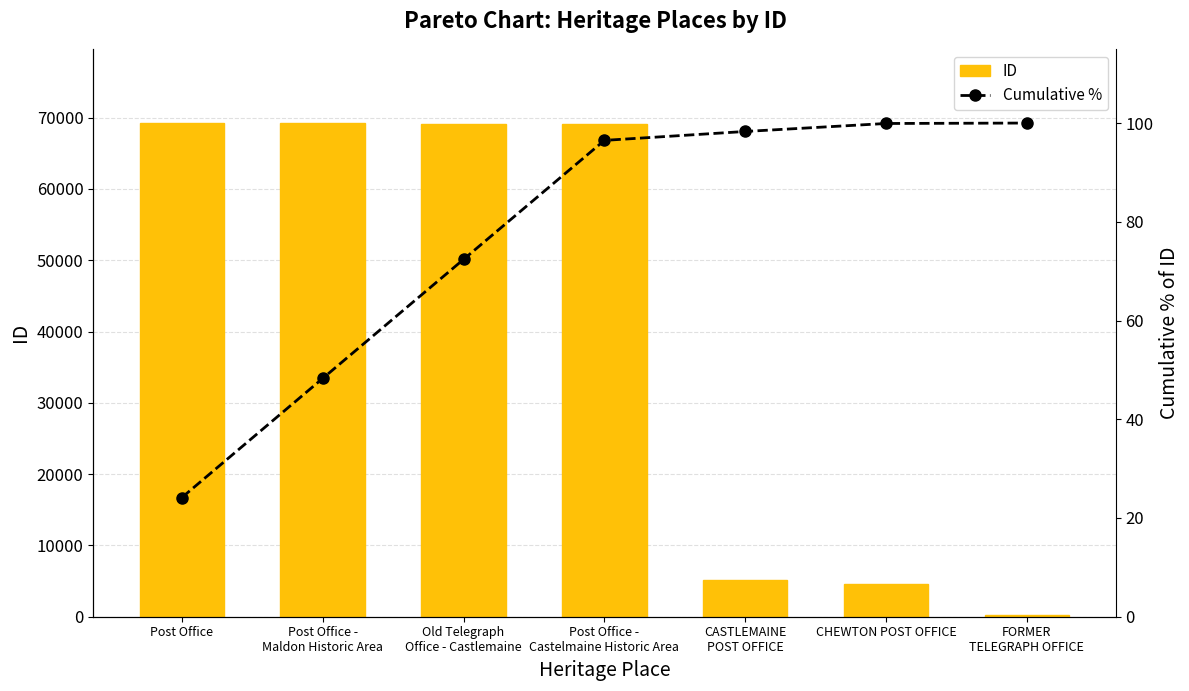

What is the spread (max minus min) of values at FORMER
TELEGRAPH OFFICE?

152.0